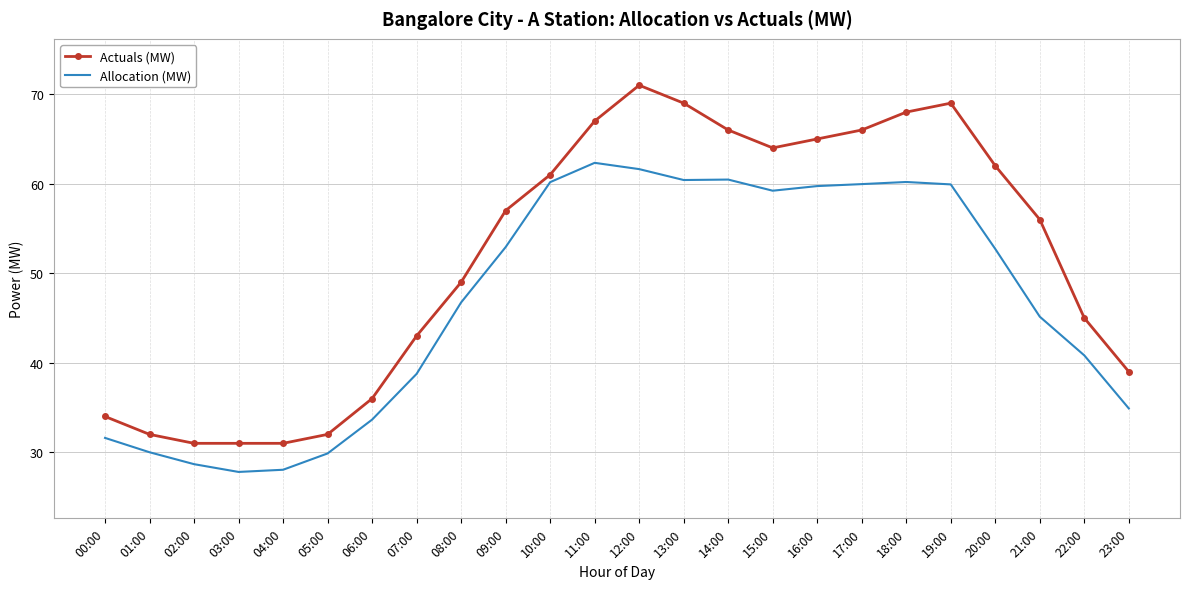

What position from the left is 21:00?

22